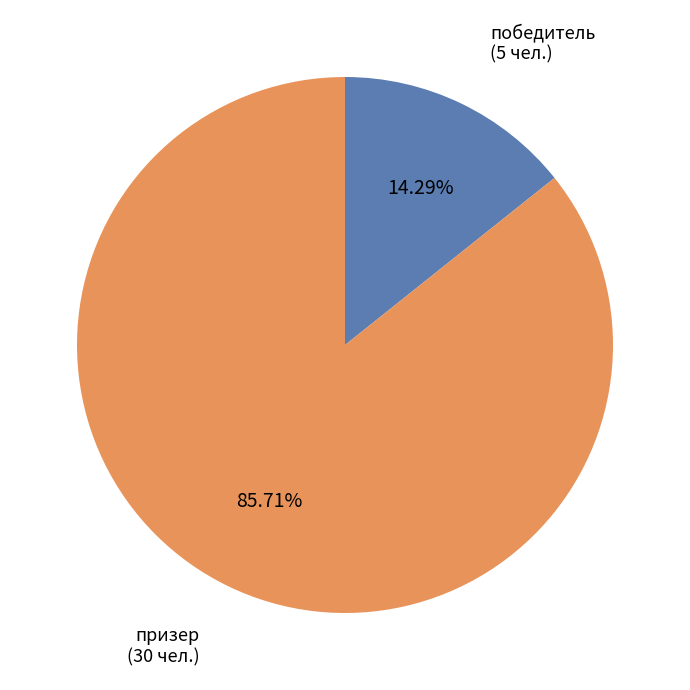

The призер slice represents 86% of the pie. True or false?

True